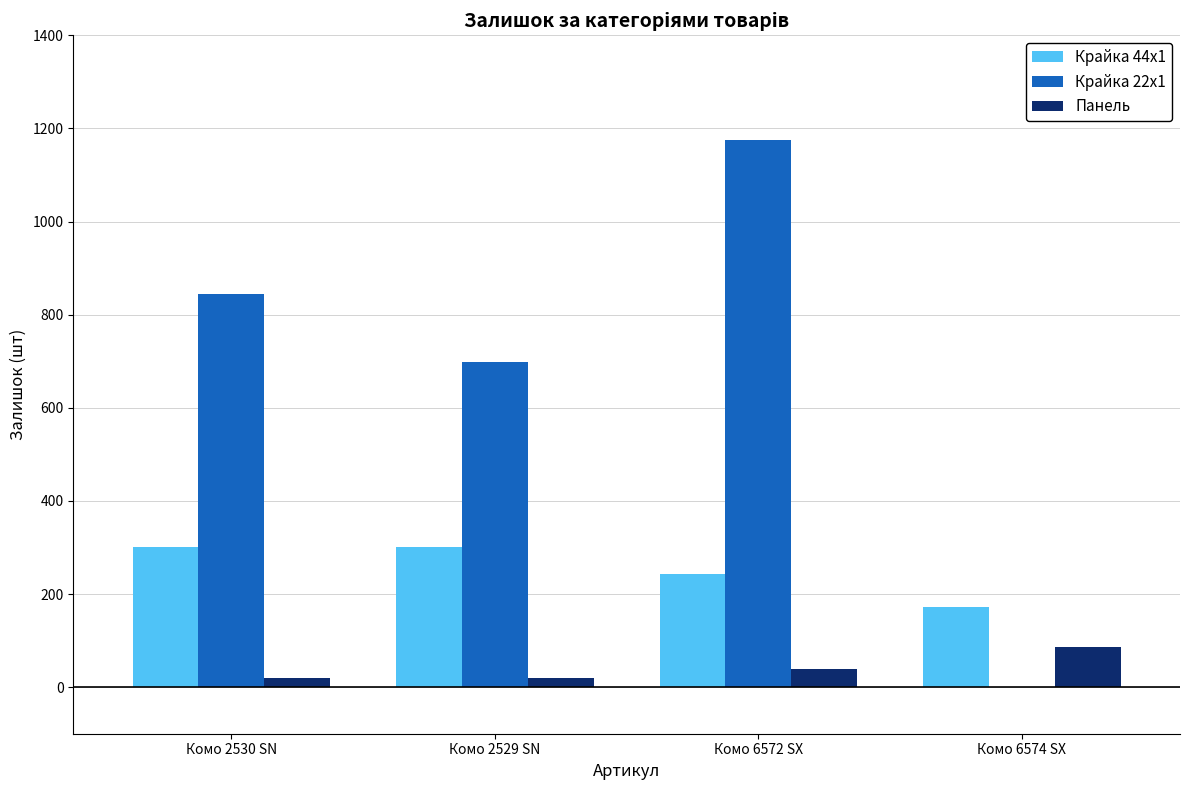

What is the difference between the Панель values at Комо 6572 SX and Комо 2529 SN?

20